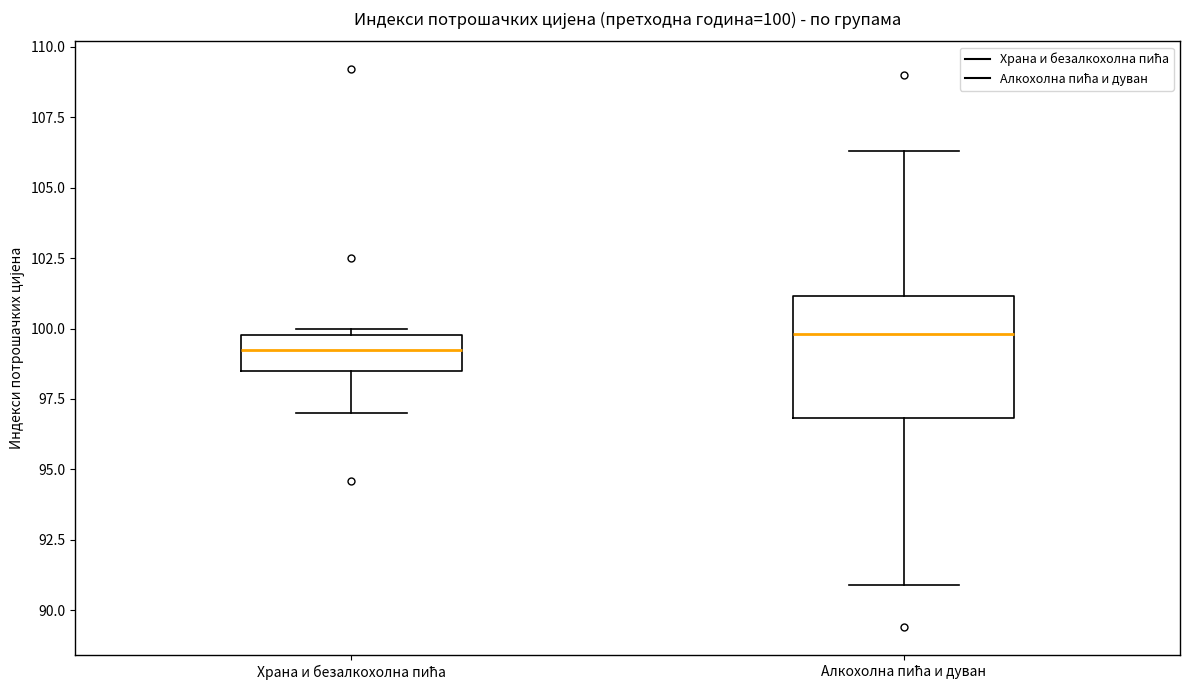

Comparing the boxes themselves (not the whiskers), which one is the tallest?

Алкохолна пића и дуван